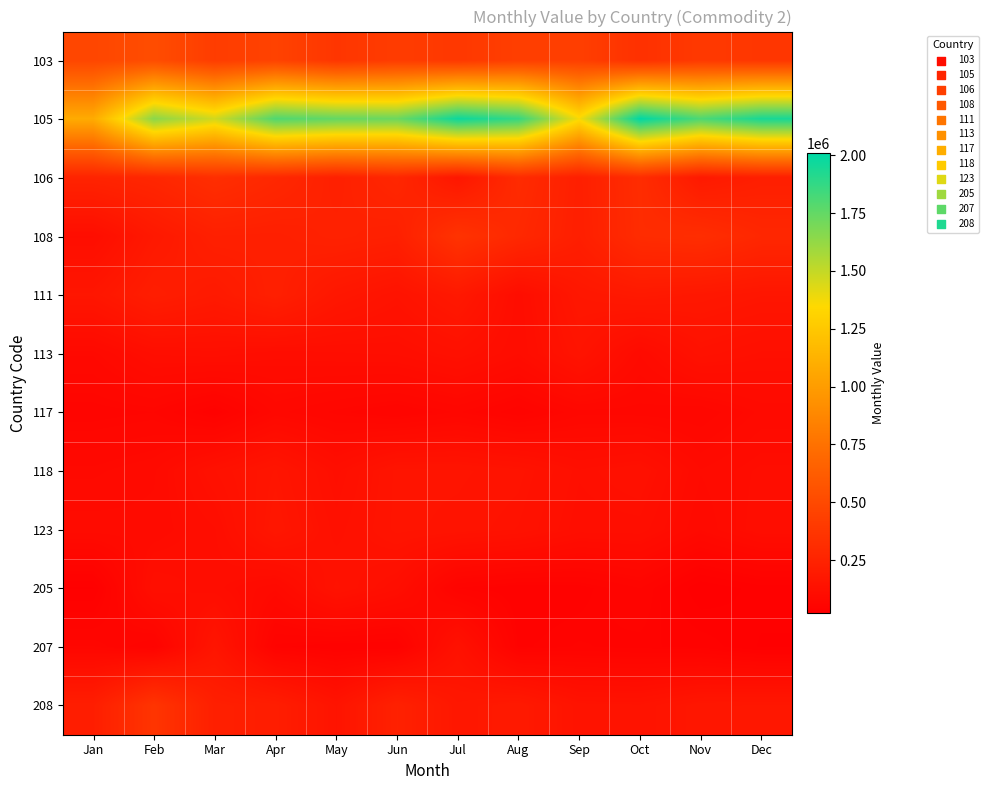

Which category has the lowest value across all series?

Nov